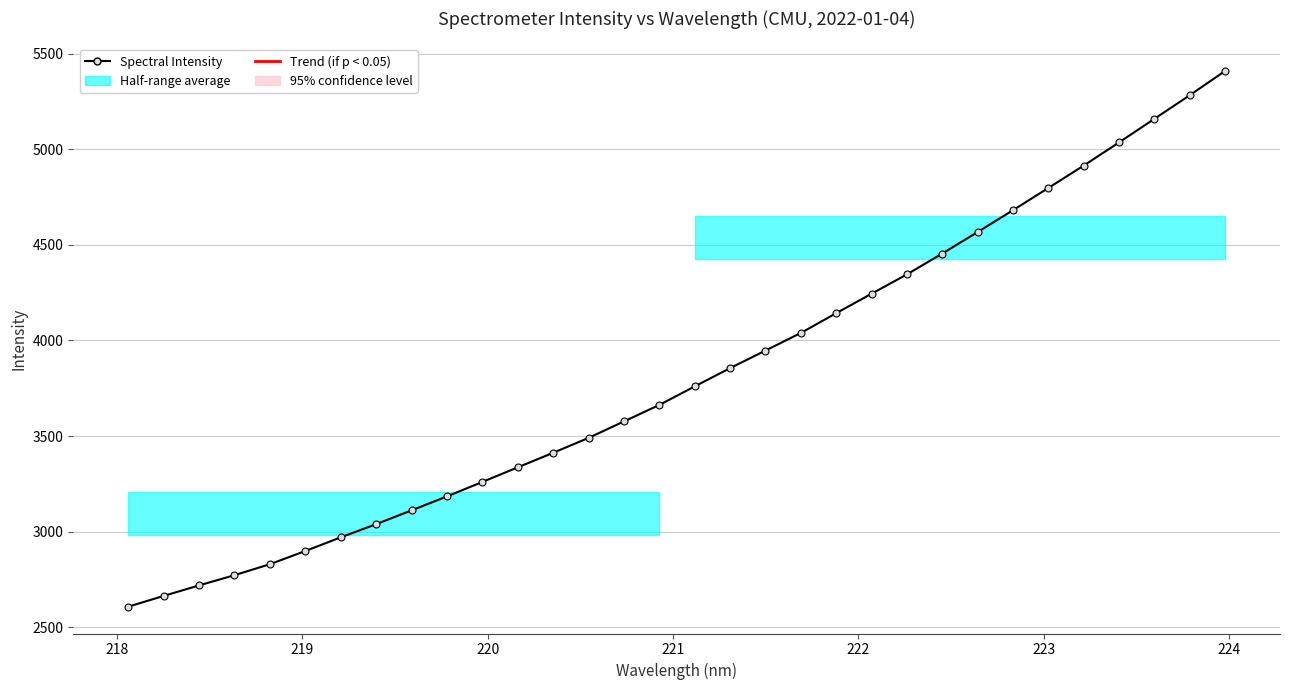

What is the average value?

3818.0